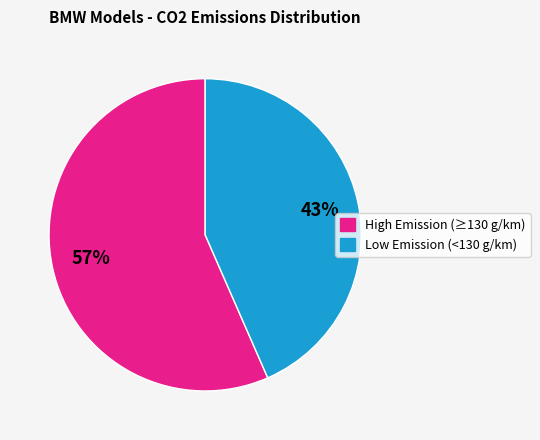

Is there any slice that represents more than half of the pie?

Yes